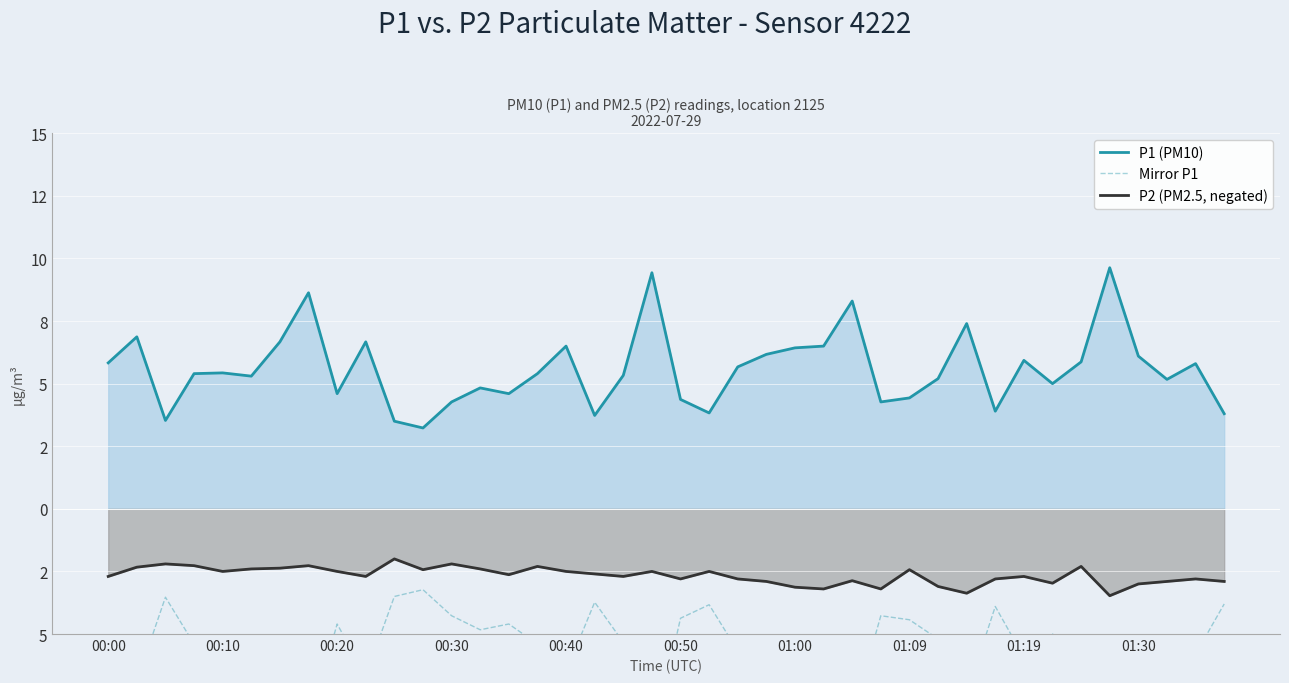

How many categories are shown in the chart?

40